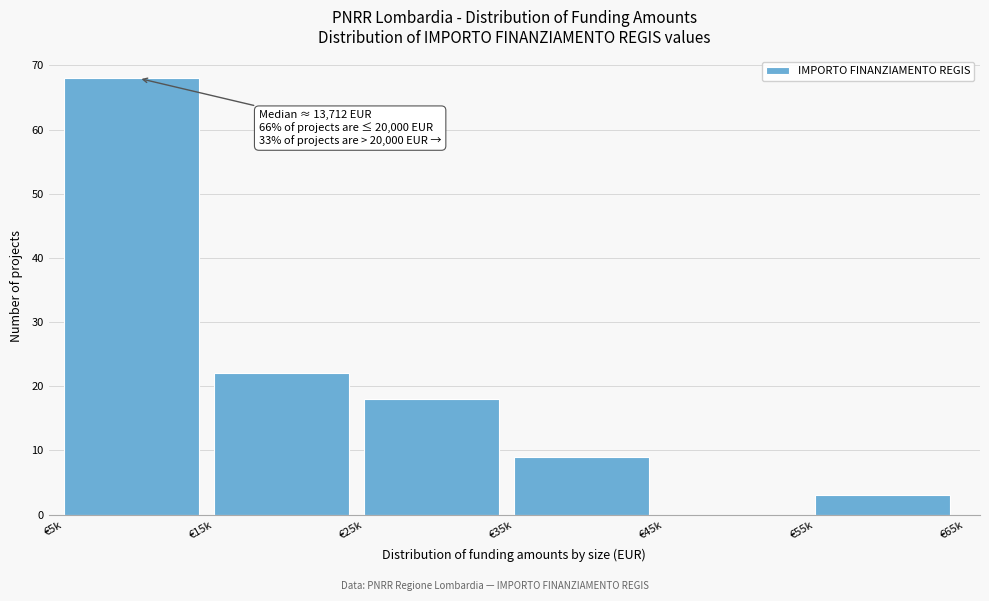

Reading left to right, extract all data points from this chart.

€5k=68	€15k=22	€25k=18	€35k=9	€45k=0	€55k=3